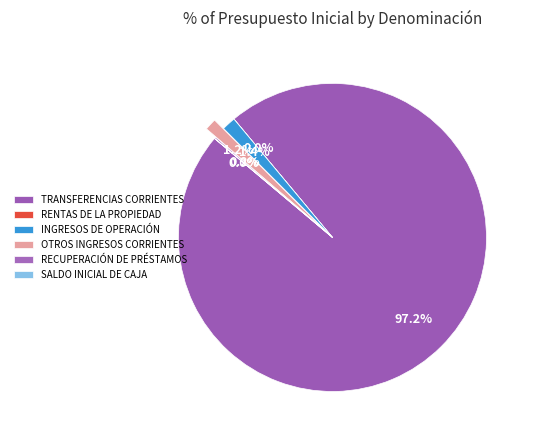

Does RECUPERACIÓN DE PRÉSTAMOS account for over 50% of the chart?

No